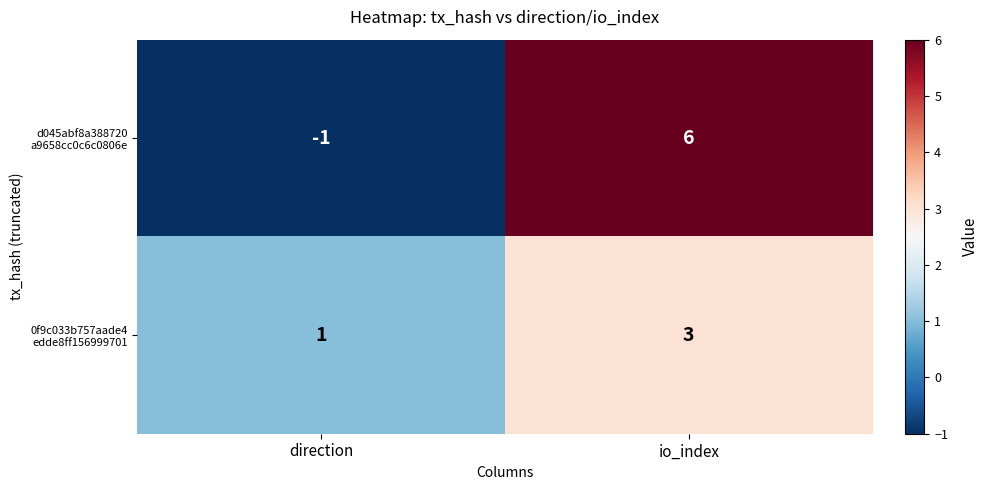

At which category is the sum across all series the highest?

io_index